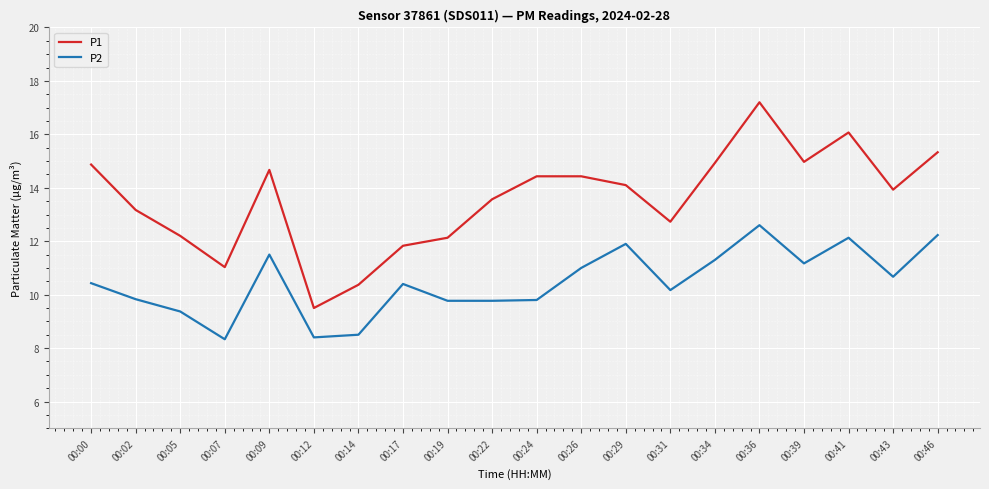

The value of P1 at 00:05 is 12.2. True or false?

True